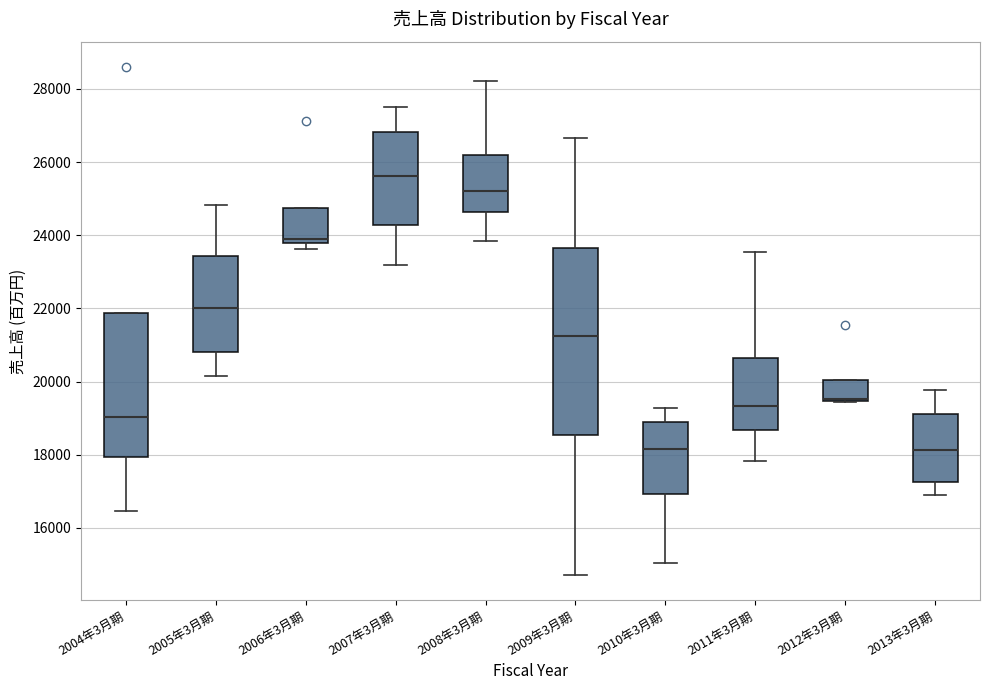

Reading left to right, transcribe this box plot: for each box, give where its median line is, the range the box spans, and where its two whiskers end, as read against the y-axis. The values are not printed on the chart, so give them approximately, as read against the axis.

2004年3月期: median 19000, box 18000 to 21800, whiskers 16400 to 21800
2005年3月期: median 22000, box 20800 to 23400, whiskers 20200 to 24800
2006年3月期: median 23800 (just above the box's lower edge), box 23800 to 24800, whiskers 23600 to 24800
2007年3月期: median 25600, box 24200 to 26800, whiskers 23200 to 27600
2008年3月期: median 25200, box 24600 to 26200, whiskers 23800 to 28200
2009年3月期: median 21200, box 18600 to 23600, whiskers 14800 to 26600
2010年3月期: median 18200, box 17000 to 18800, whiskers 15000 to 19200
2011年3月期: median 19400, box 18600 to 20600, whiskers 17800 to 23600
2012年3月期: median 19600 (drawn on the box's lower edge), box 19400 to 20000, whiskers 19400 to 20000
2013年3月期: median 18200, box 17200 to 19200, whiskers 16800 to 19800